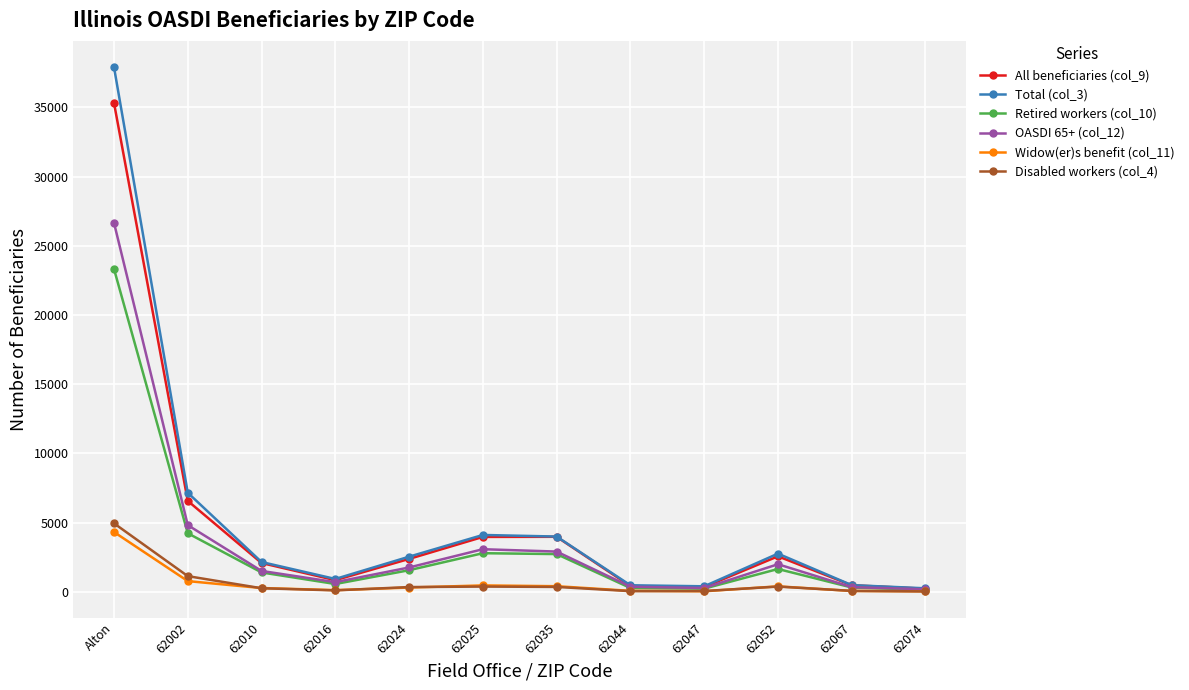

Does the chart have visible grid lines?

Yes